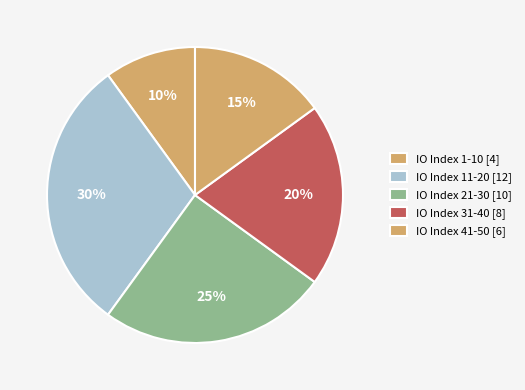

How many segments does this pie chart have?

5